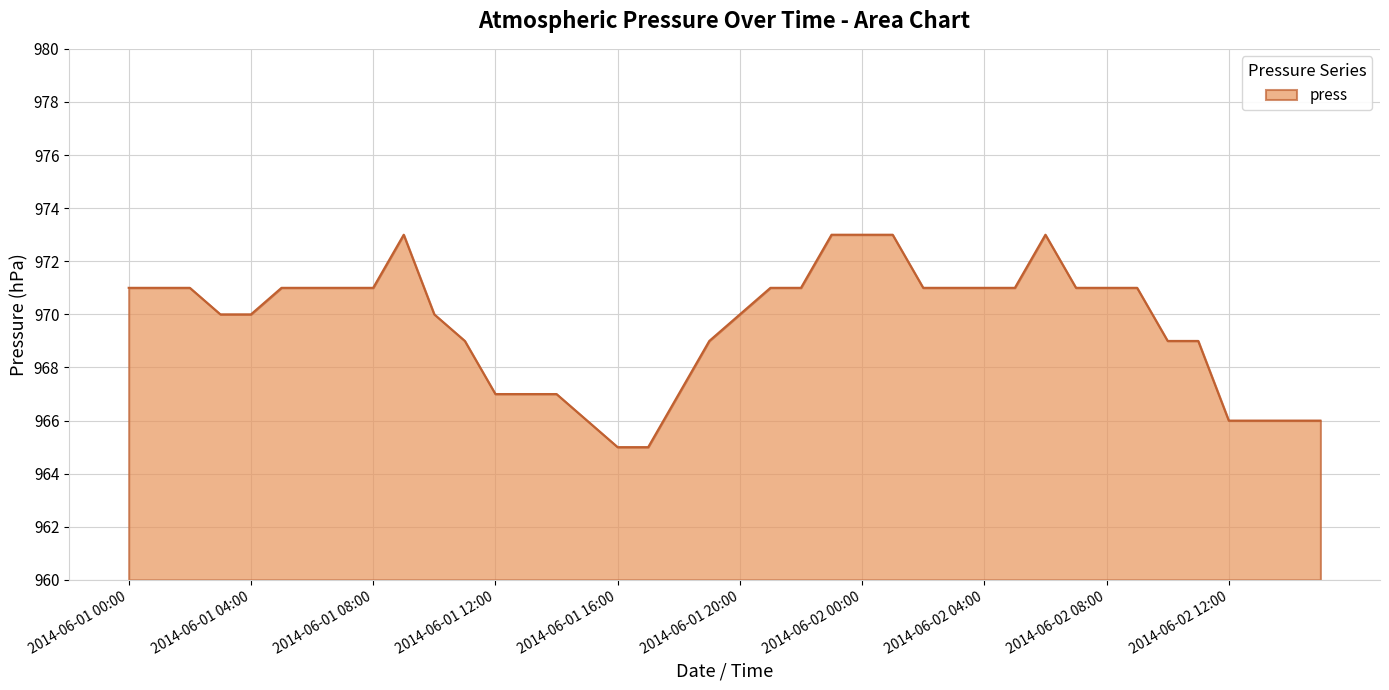

What is the greatest value displayed?

973